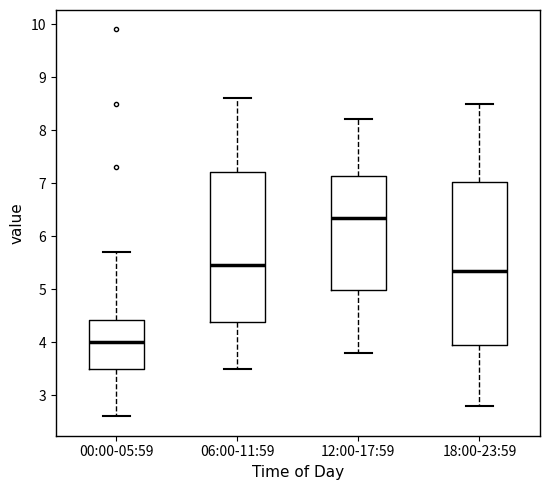

Which box's median line is the highest?

12:00-17:59